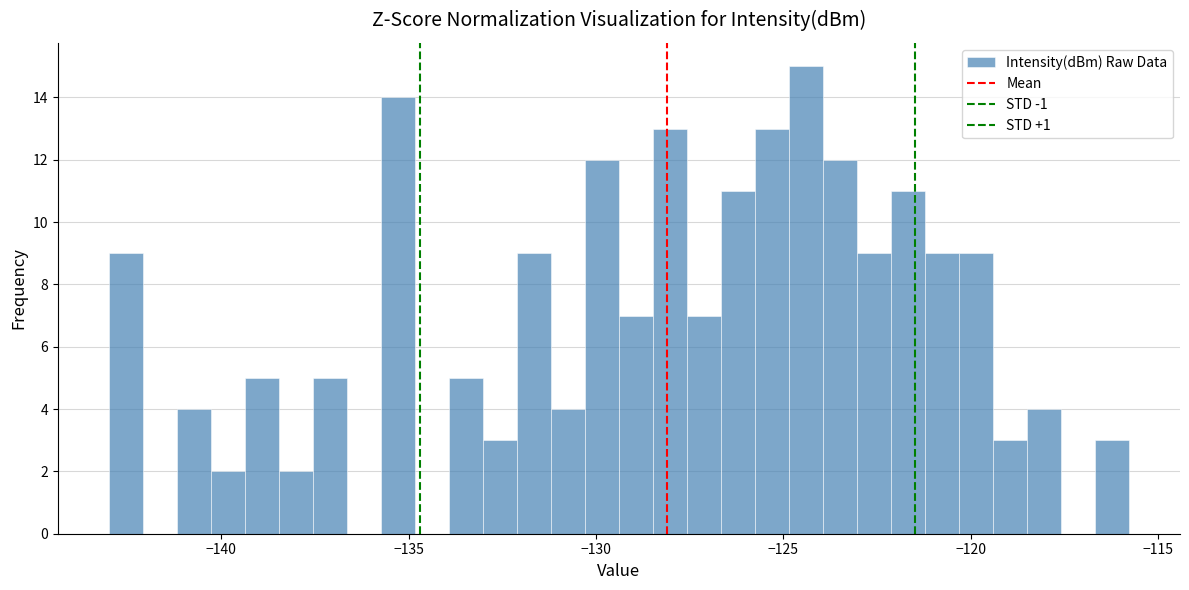

Read against the x-axis, roughly where is the centre of the tallest bar?

-124.5